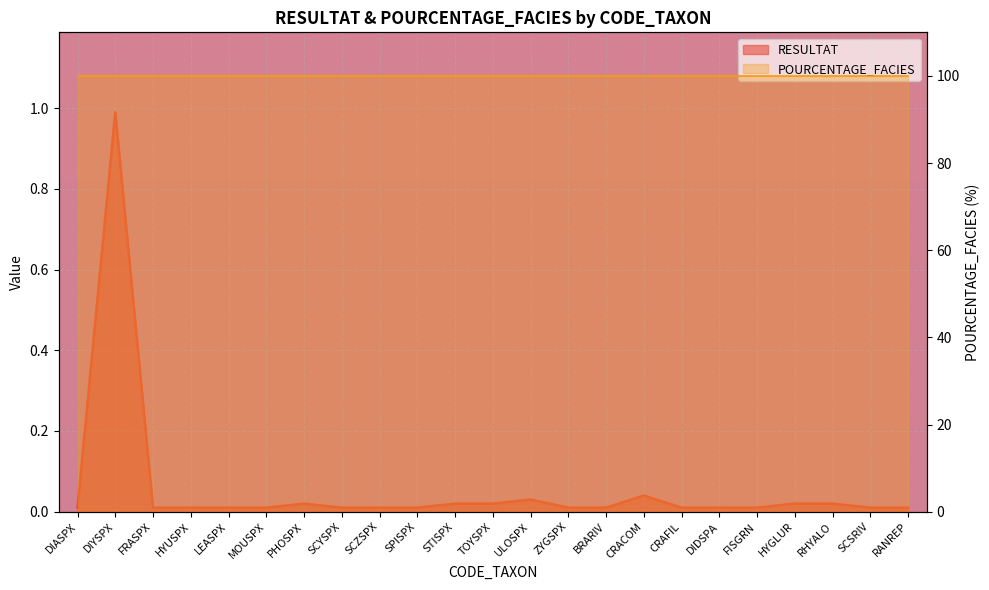

Is it true that the value at STISPX is 0.0?

True